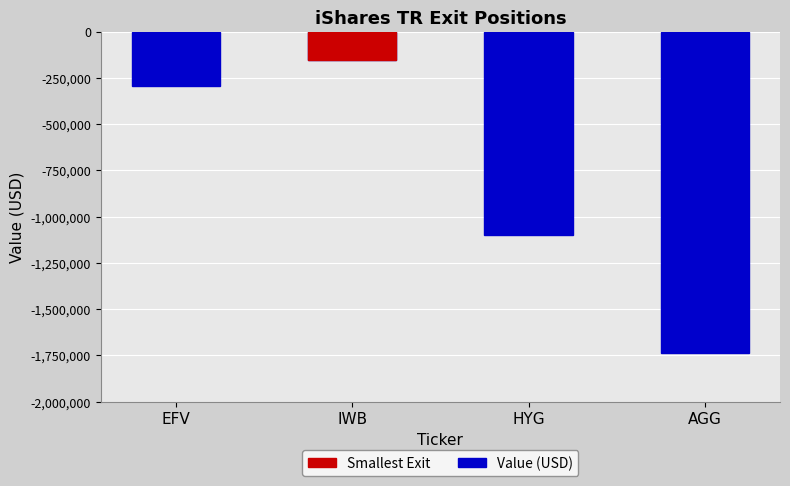

What is the sum of the values at IWB and AGG?

-1894289